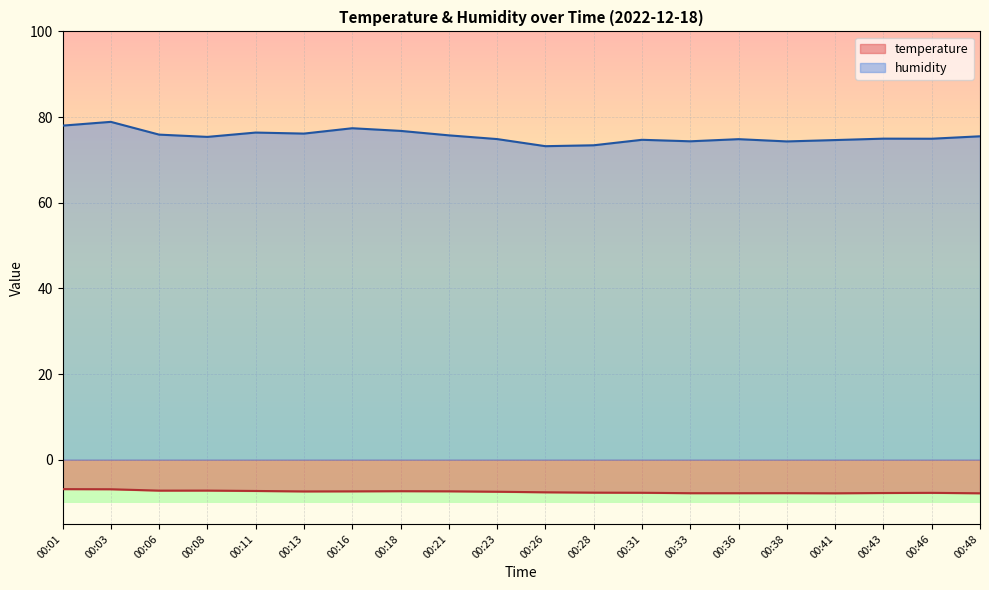

True or false: temperature and humidity intersect in this chart.

False